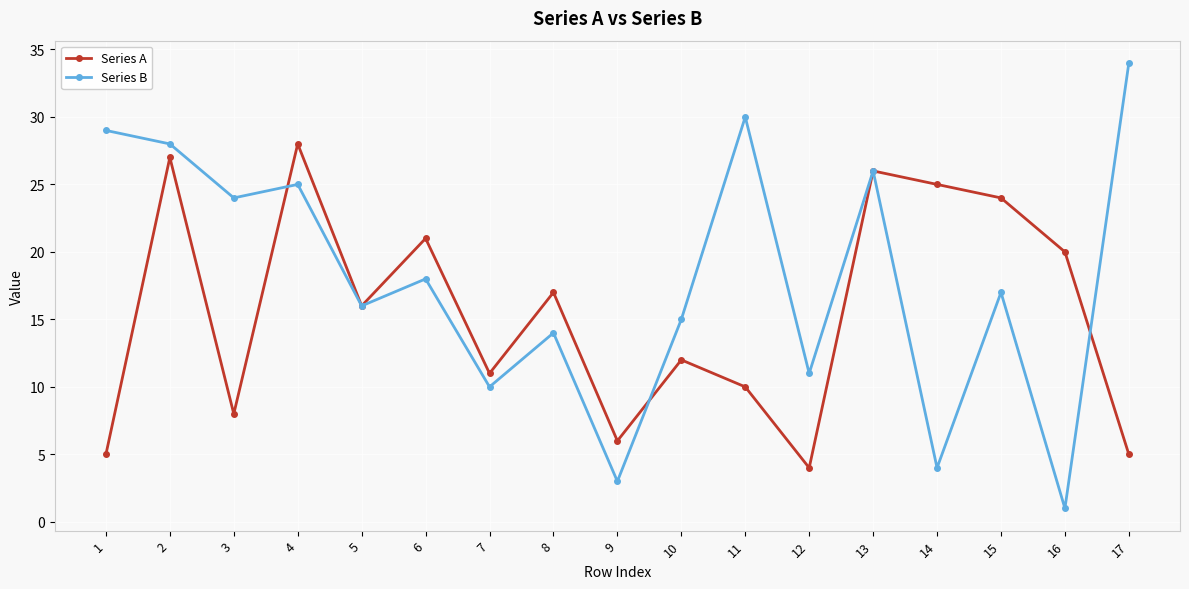

Is the value of Series B at 12 greater than the value of Series A at 1?

Yes